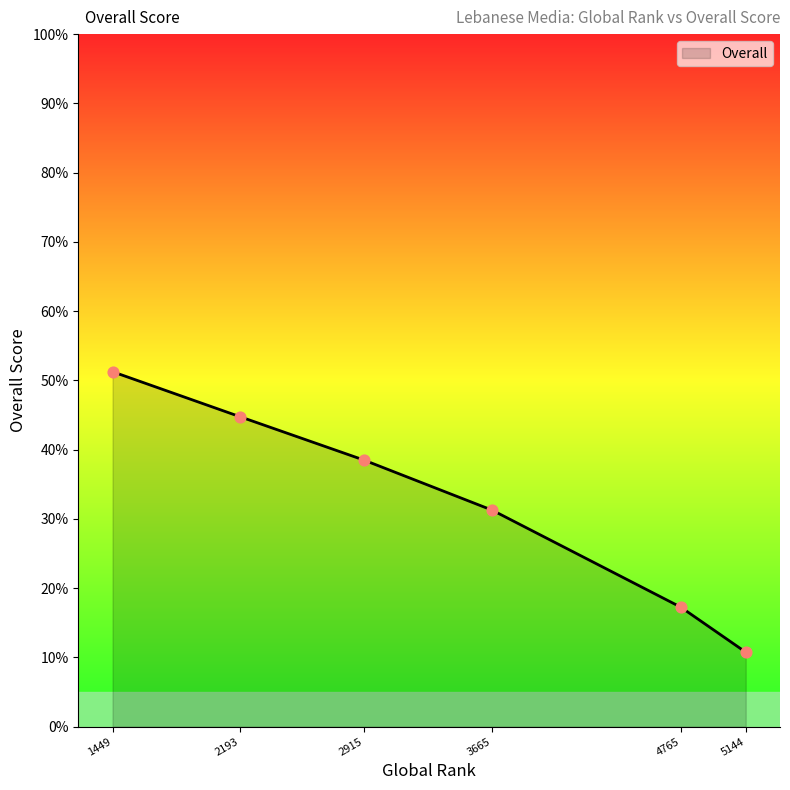

Which has a higher value, 4765 or 3665?

3665